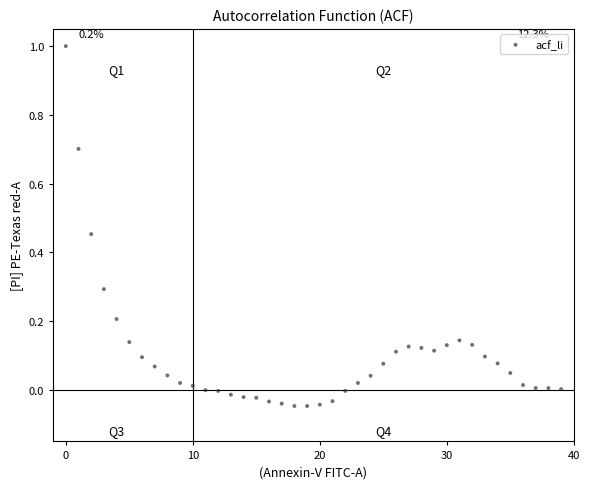

What is the range of Y values (max minus min)?

1.0